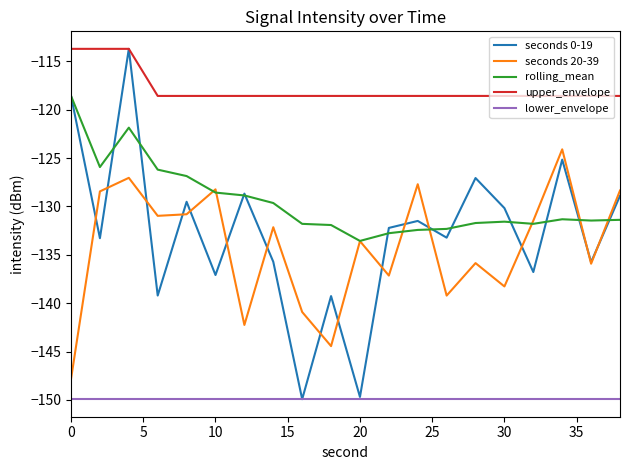

True or false: seconds 20-39 and upper_envelope intersect in this chart.

False